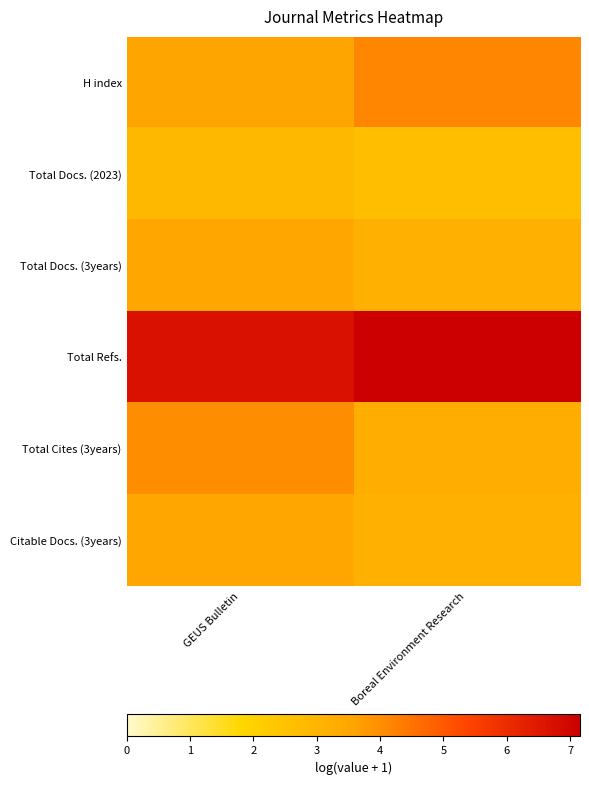

Reading left to right, what are all the values shown in this chart?

H index: GEUS Bulletin=3.6	Boreal Environment Research=4.2
Total Docs. (2023): GEUS Bulletin=2.9	Boreal Environment Research=2.6
Total Docs. (3years): GEUS Bulletin=3.5	Boreal Environment Research=3.2
Total Refs.: GEUS Bulletin=6.7	Boreal Environment Research=7.2
Total Cites (3years): GEUS Bulletin=4.0	Boreal Environment Research=3.3
Citable Docs. (3years): GEUS Bulletin=3.5	Boreal Environment Research=3.2